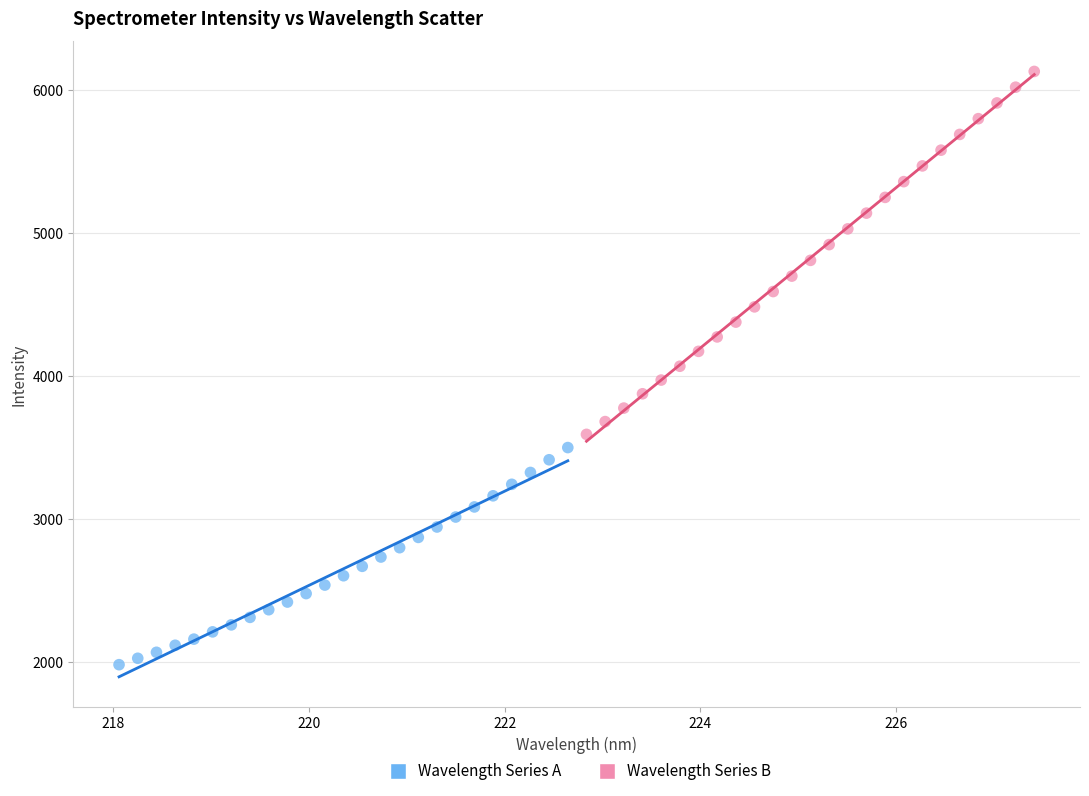

Which series has the largest Y range (max minus min)?

Wavelength Series B